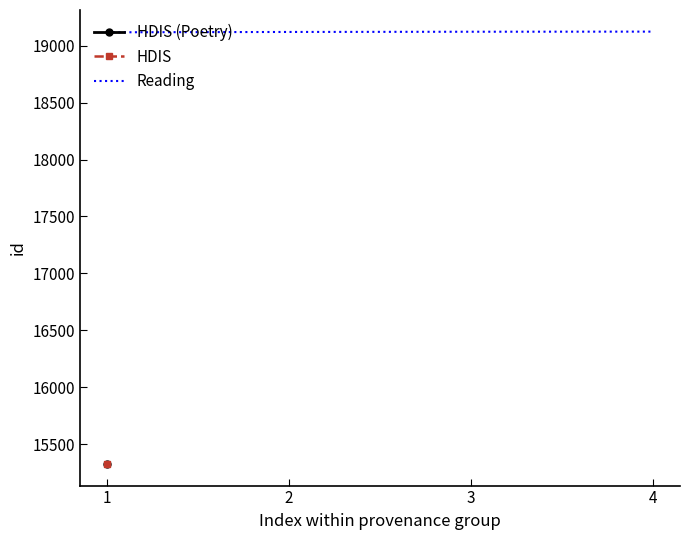

True or false: Reading has more than 2 interior local peaks.

False